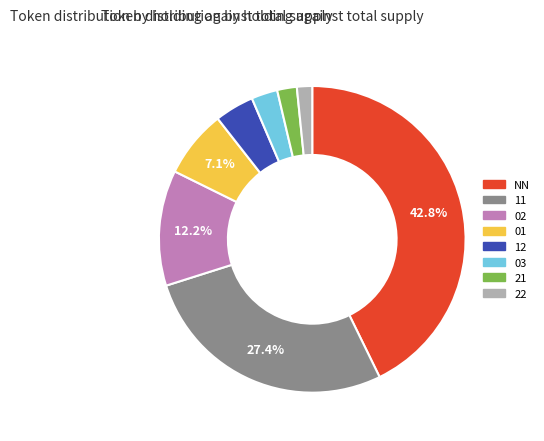

To the nearest percent, what is the difference between the largest and smallest slice percentages?

41%